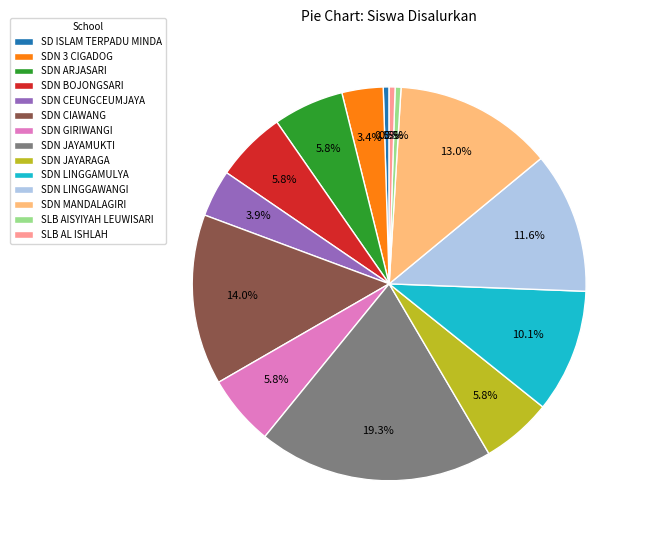

Which category has the biggest portion of the pie?

SDN JAYAMUKTI